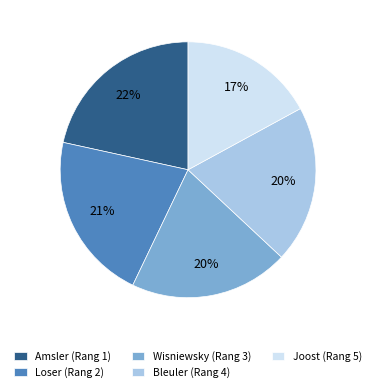

Which has a higher value, Bleuler (Rang 4) or Joost (Rang 5)?

Bleuler (Rang 4)